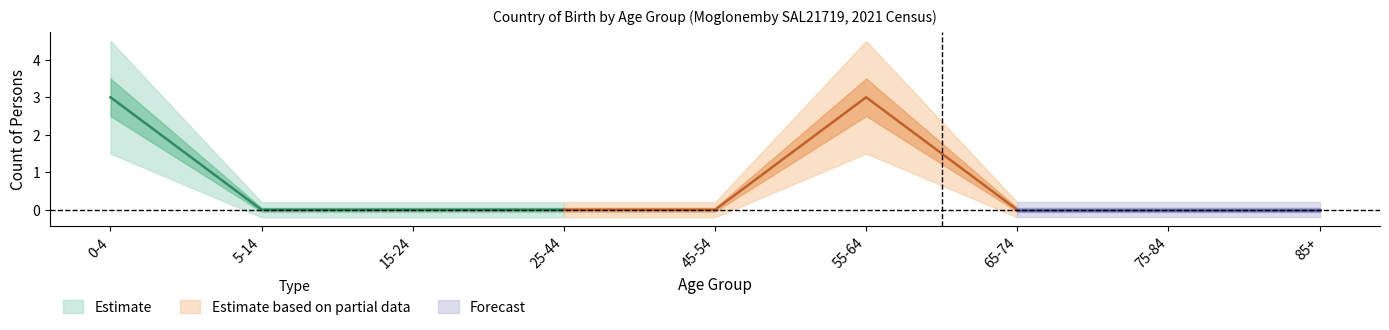

Does the chart display data point markers on the line(s)?

No